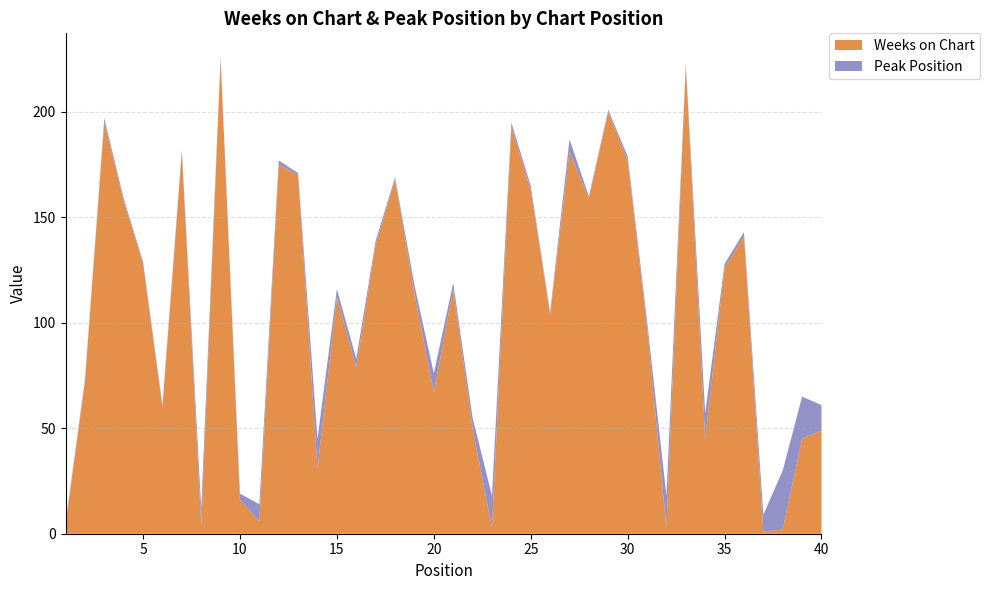

Reading left to right, what are all the values shown in this chart?

Weeks on Chart: 4	72	195	158	128	60	181	4	225	16	6	175	170	31	112	79	137	168	114	67	116	50	3	193	163	104	181	159	200	177	98	3	222	45	126	141	1	2	45	49
Peak Position: 1	1	2	1	1	1	1	8	1	3	8	2	1	14	4	4	2	1	4	9	3	5	15	2	2	1	6	1	1	2	3	15	1	12	2	2	8	28	20	12